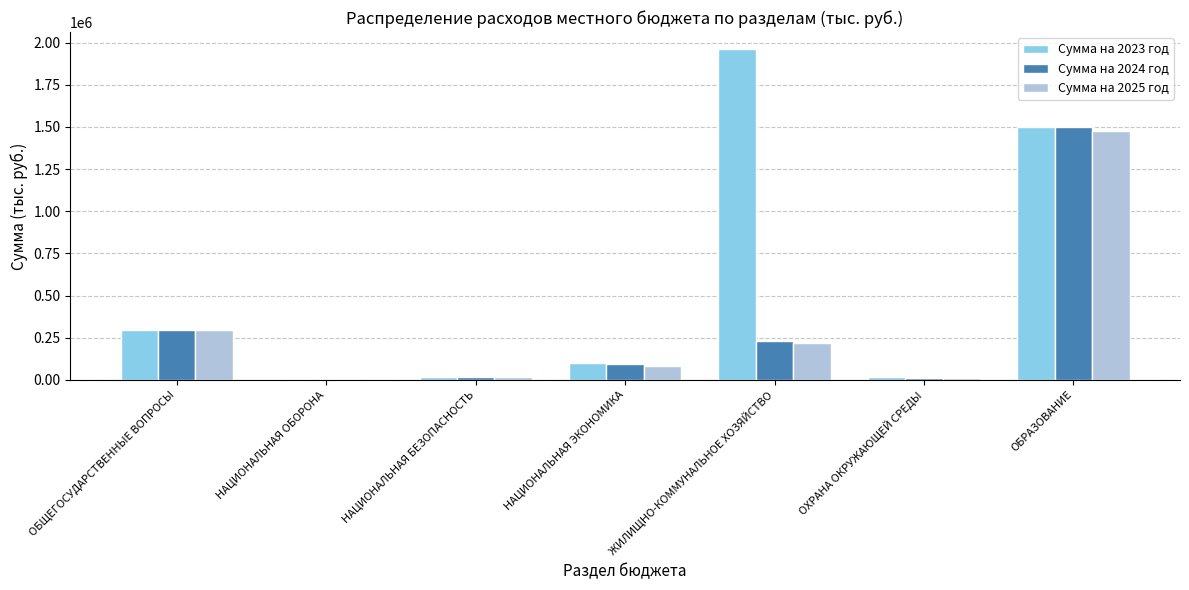

What is the sum of the Сумма на 2023 год values at НАЦИОНАЛЬНАЯ ЭКОНОМИКА and ЖИЛИЩНО-КОММУНАЛЬНОЕ ХОЗЯЙСТВО?

2062013.4